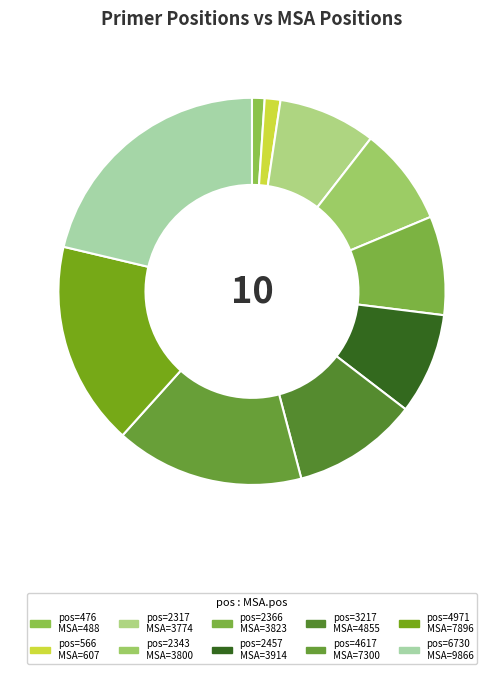

Is there a majority slice in this chart?

No